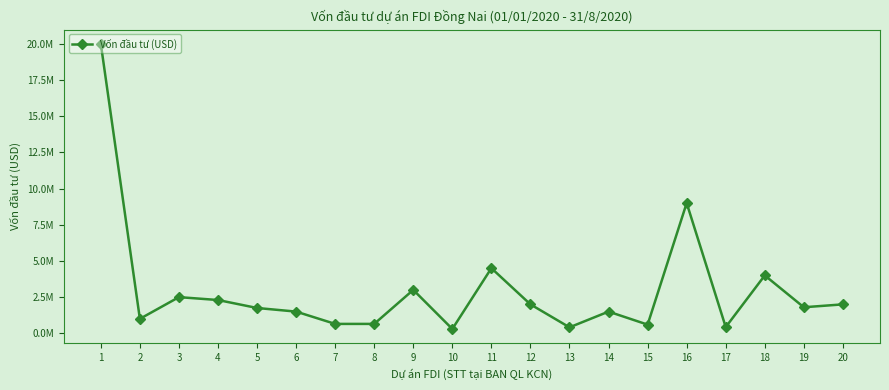

Where does the data first go above 1800000?

1